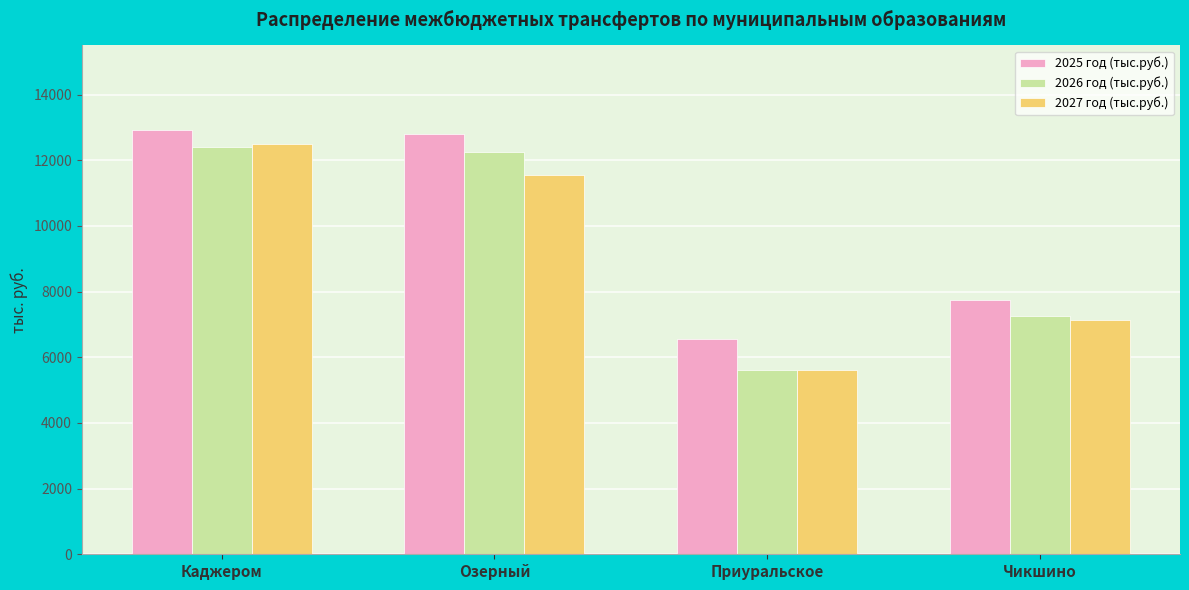

What is the sum of the 2026 год (тыс.руб.) values at Озерный and Чикшино?

19505.1